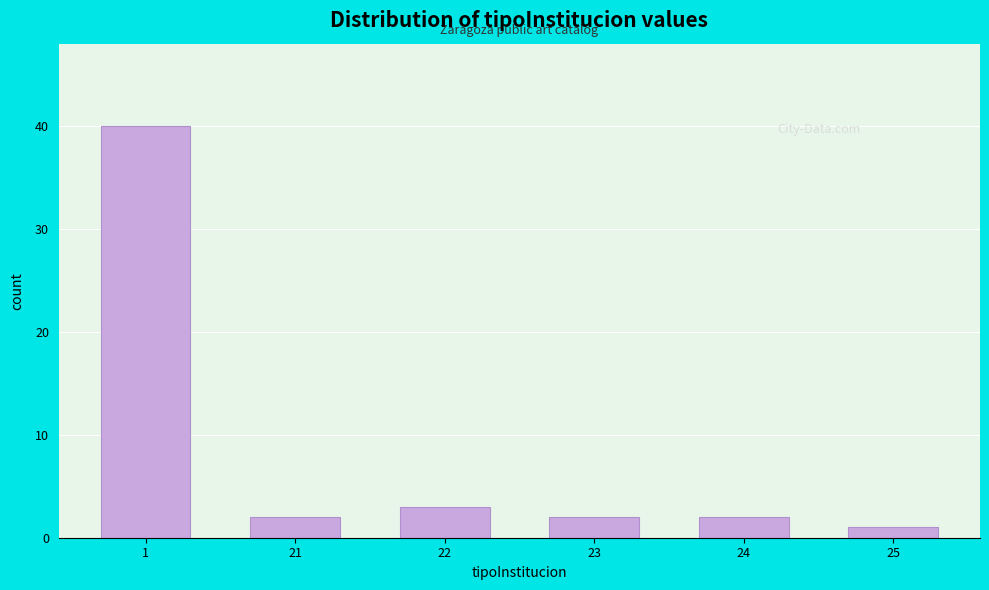

Reading right to left, what are all the values shown in this chart?

1	2	2	3	2	40